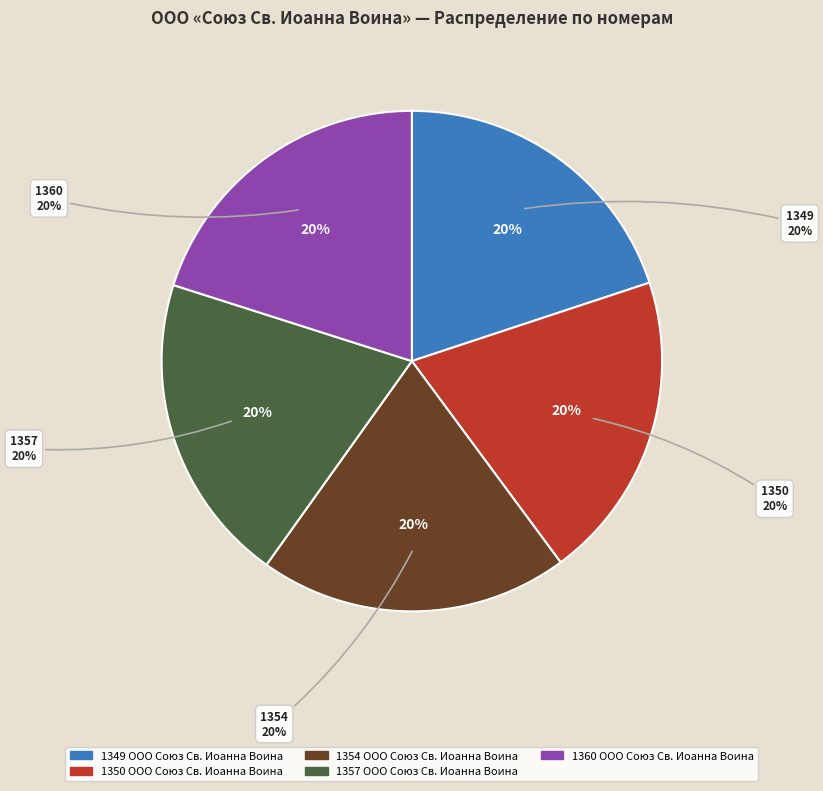

Is 1349 ООО Союз Св. Иоанна Воина the majority of the pie?

No